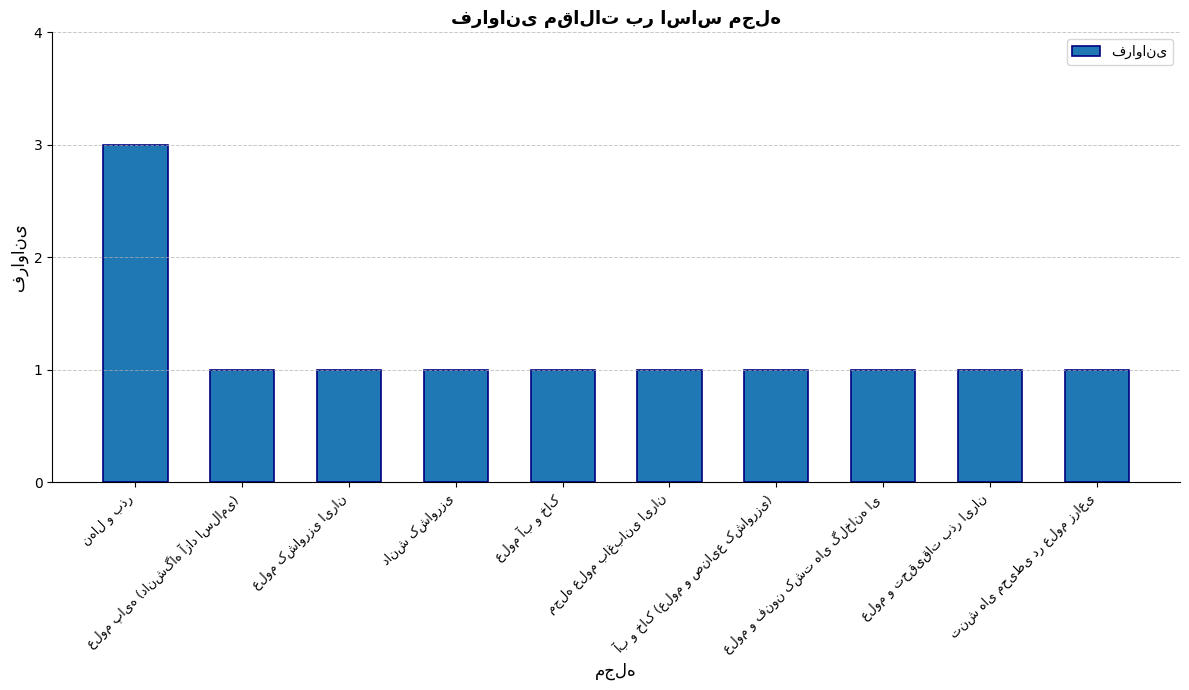

What is the maximum value shown in the chart?

3